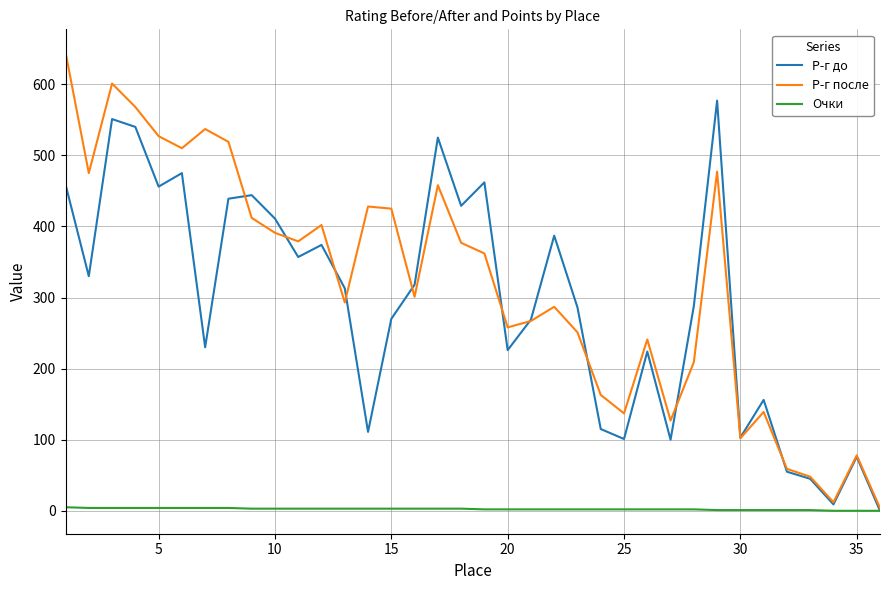

What is the difference between the maximum and minimum values in the Р-г после series?

641